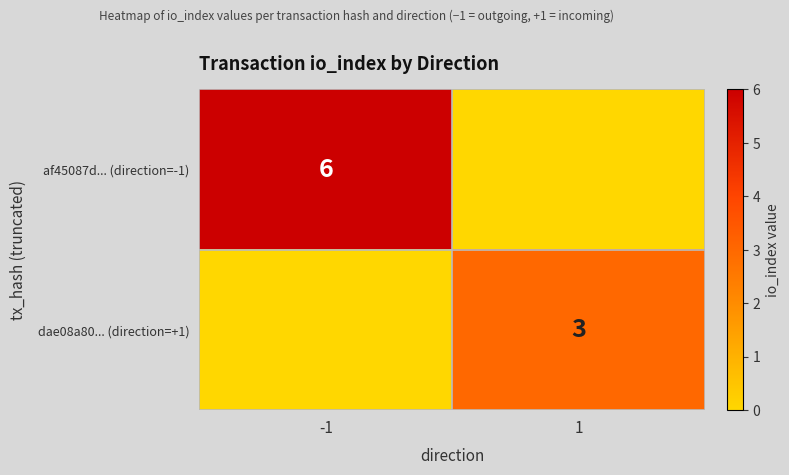

The af45087d... (direction=-1) series shows 6 at -1. True or false?

True